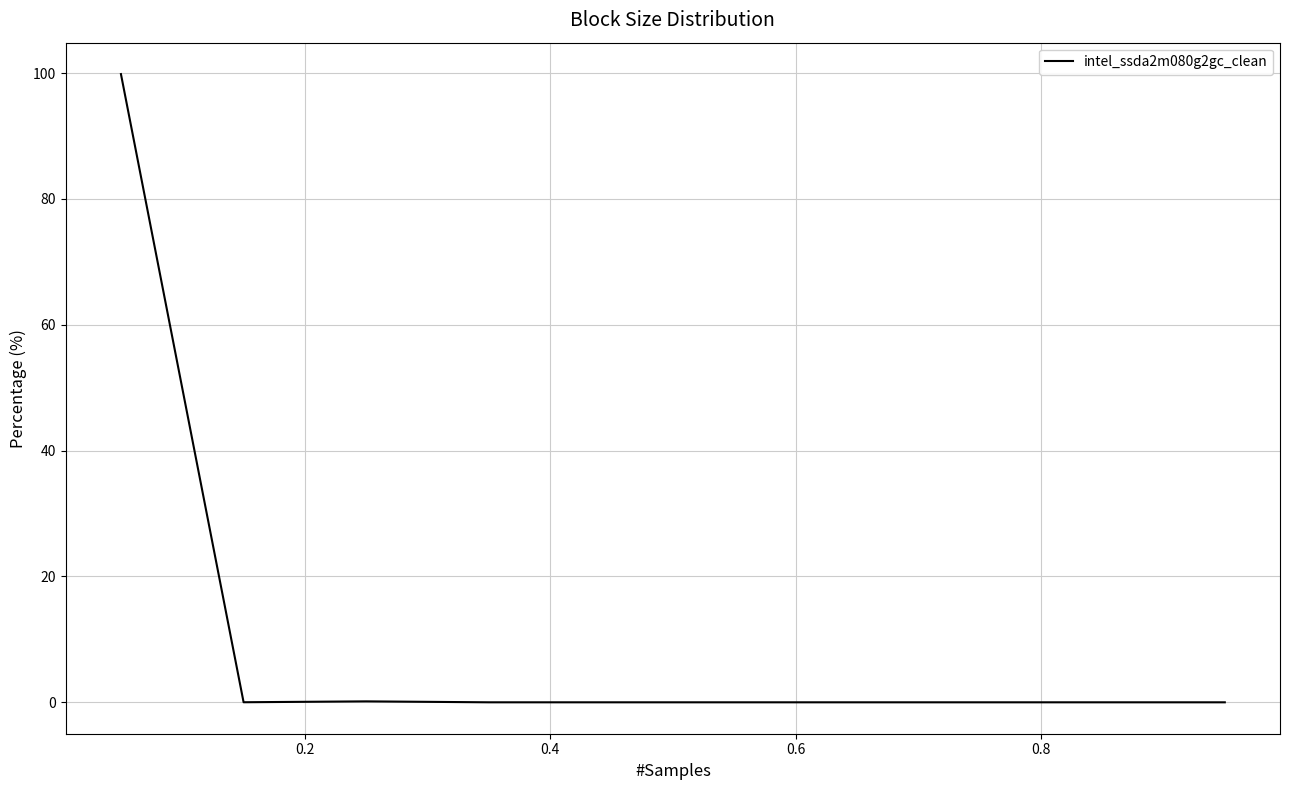

What is the maximum value shown in the chart?

99.8